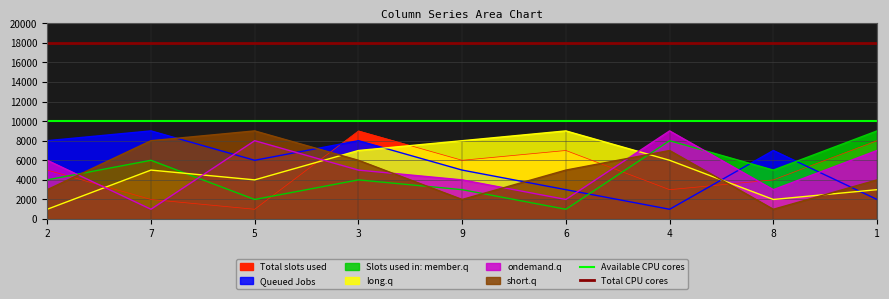

Which category has the highest value across all series?

2